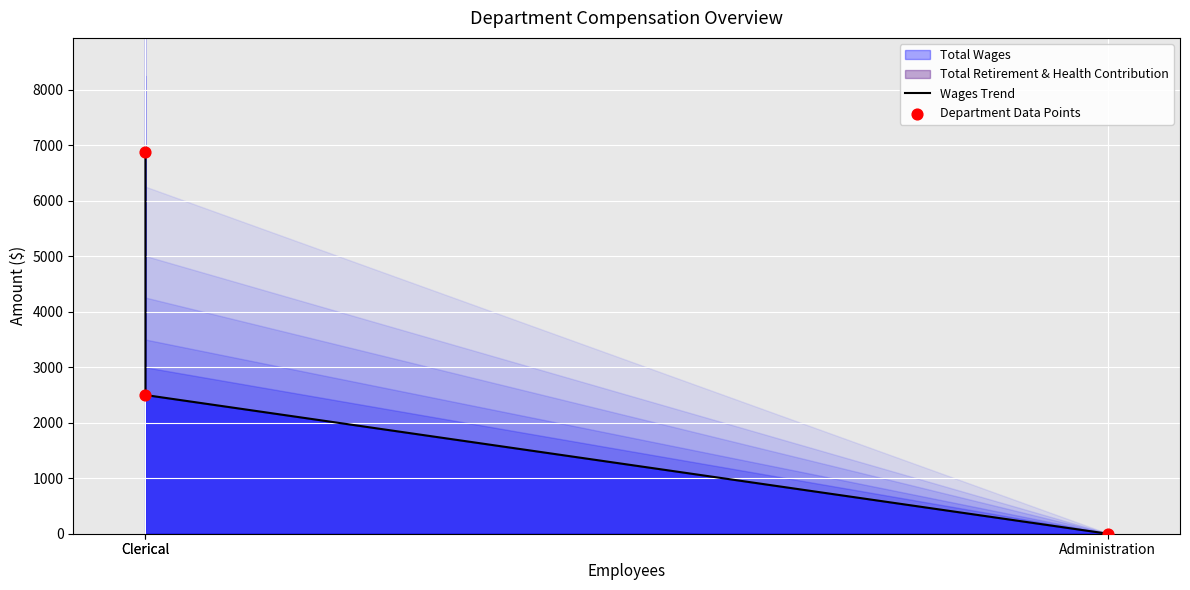

Which series contains the highest Y value?

Wages Trend